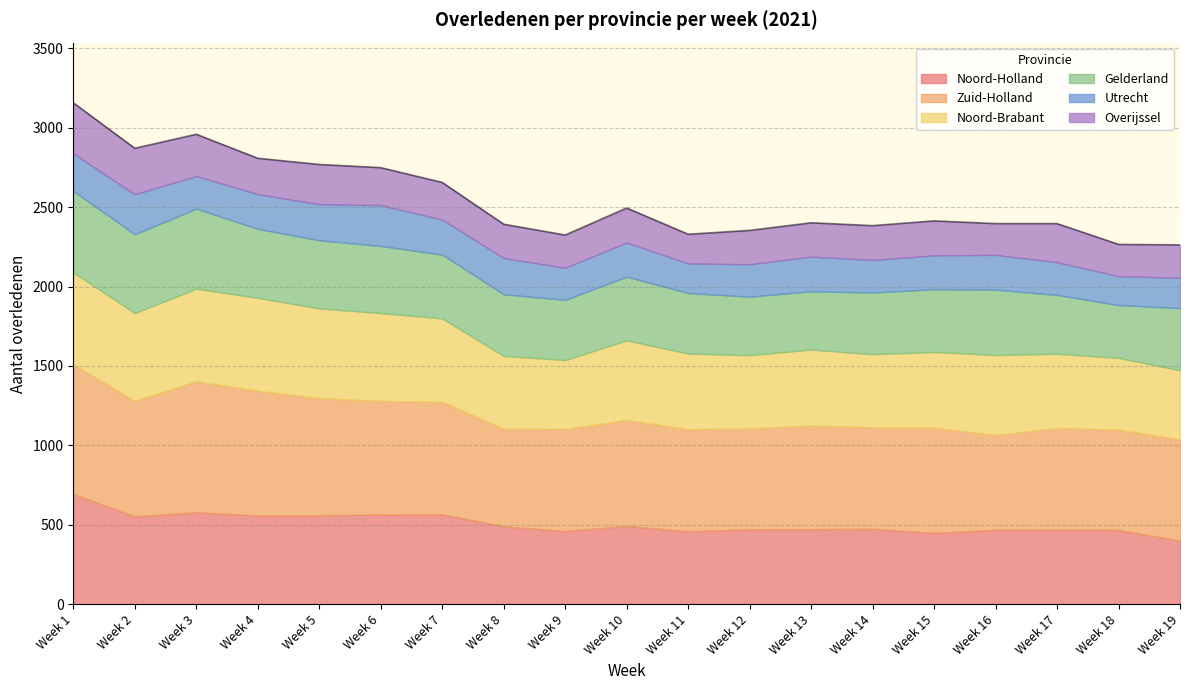

At which category does Utrecht reach its first local peak?

Week 2